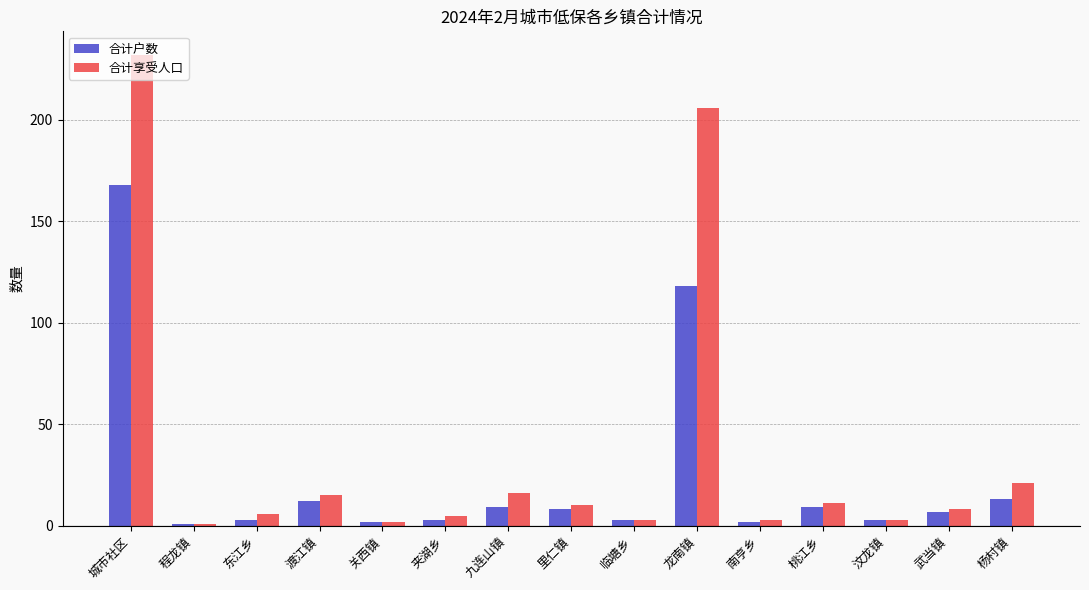

Reading right to left, what are all the values shown in this chart?

合计户数: 杨村镇=13	武当镇=7	汶龙镇=3	桃江乡=9	南亨乡=2	龙南镇=118	临塘乡=3	里仁镇=8	九连山镇=9	夹湖乡=3	关西镇=2	渡江镇=12	东江乡=3	程龙镇=1	城市社区=168
合计享受人口: 杨村镇=21	武当镇=8	汶龙镇=3	桃江乡=11	南亨乡=3	龙南镇=206	临塘乡=3	里仁镇=10	九连山镇=16	夹湖乡=5	关西镇=2	渡江镇=15	东江乡=6	程龙镇=1	城市社区=232